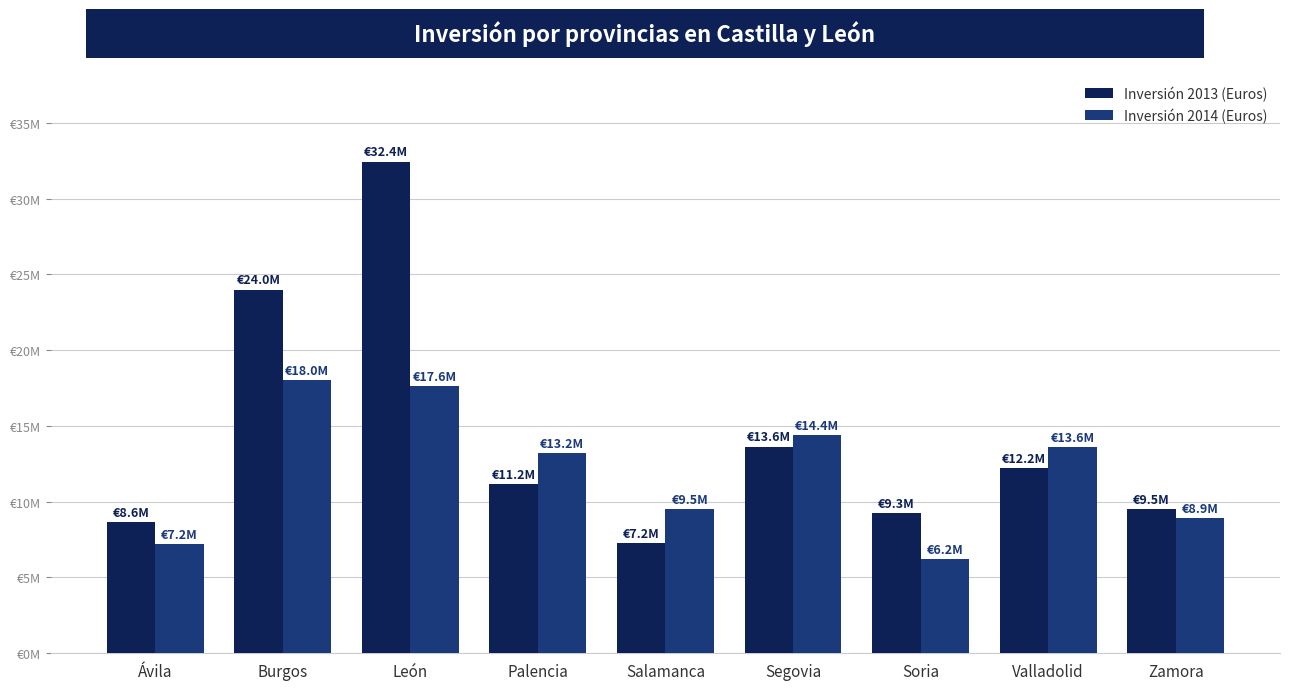

What are all the series names shown in the legend?

Inversión 2013 (Euros), Inversión 2014 (Euros)